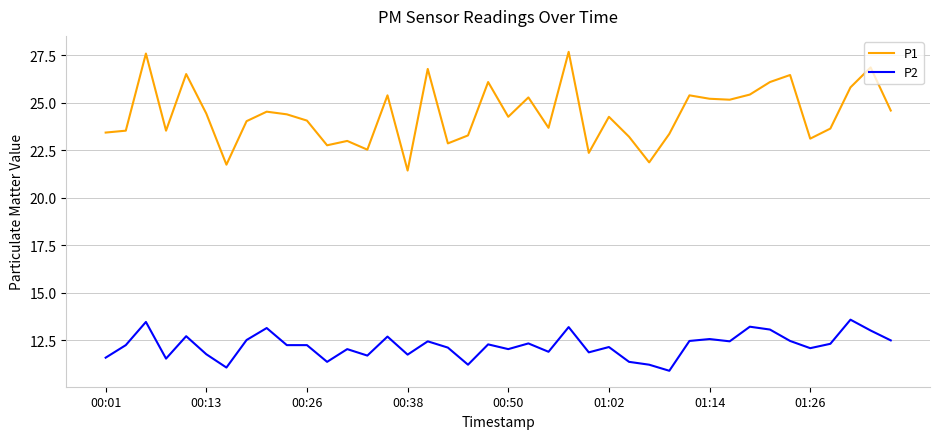

What are all the series names shown in the legend?

P1, P2